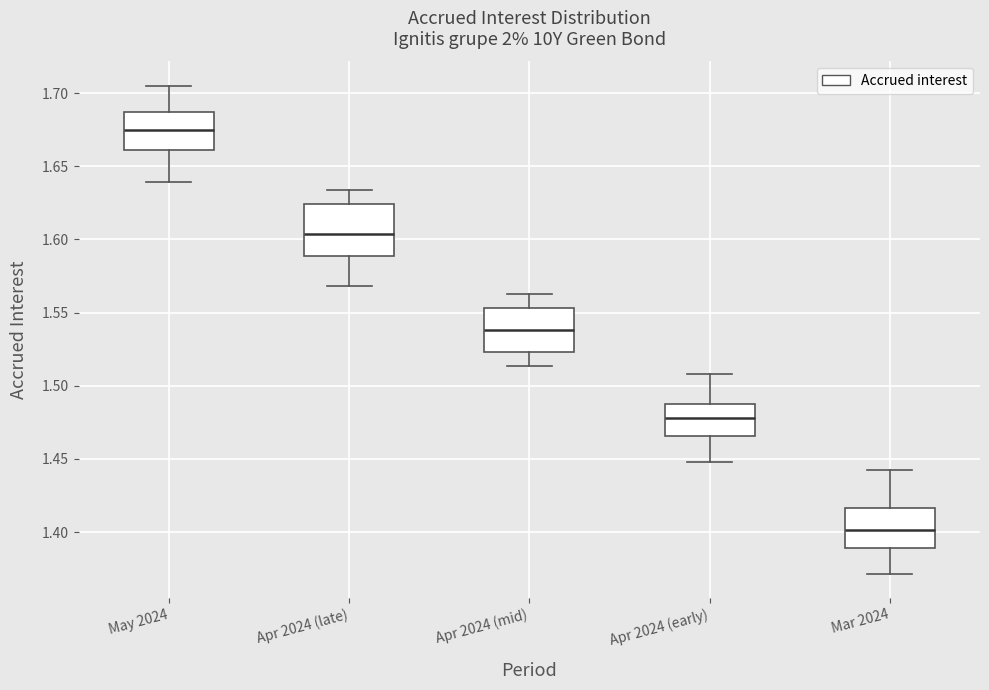

Which box's median line is the highest?

May 2024